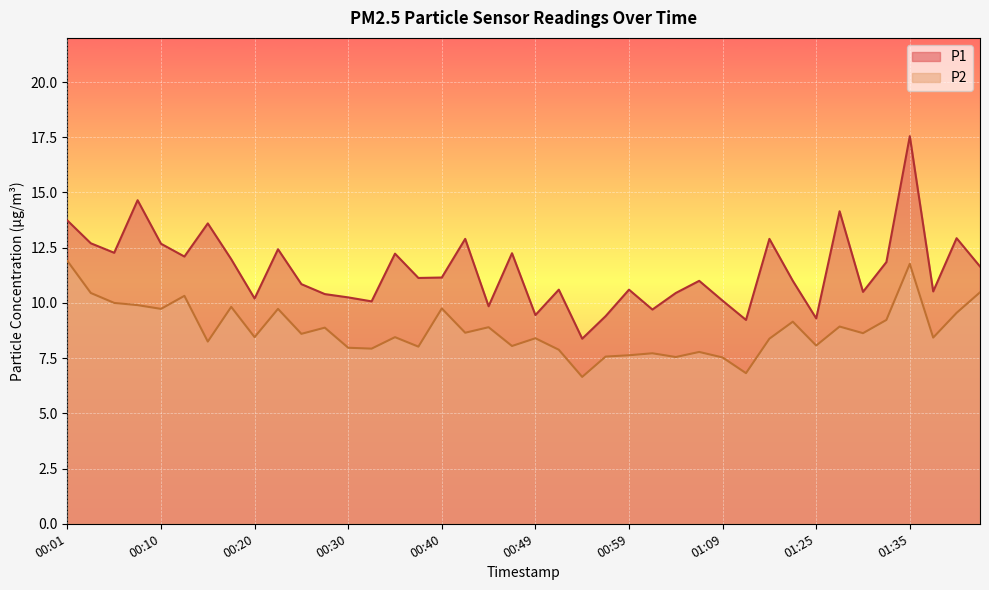

True or false: P1 has a value of 11.2 at 00:40.

True